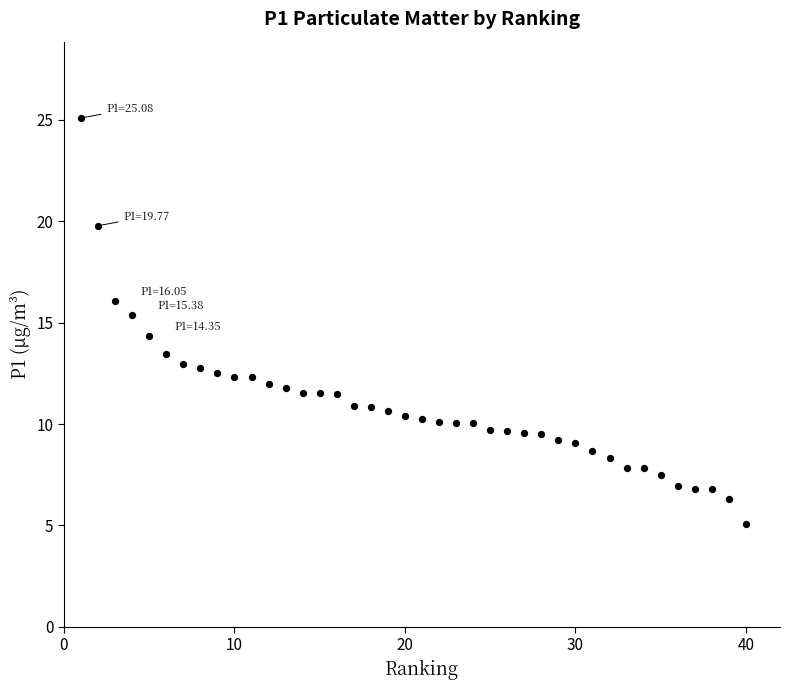

What is the range of X values (max minus min)?

39.0